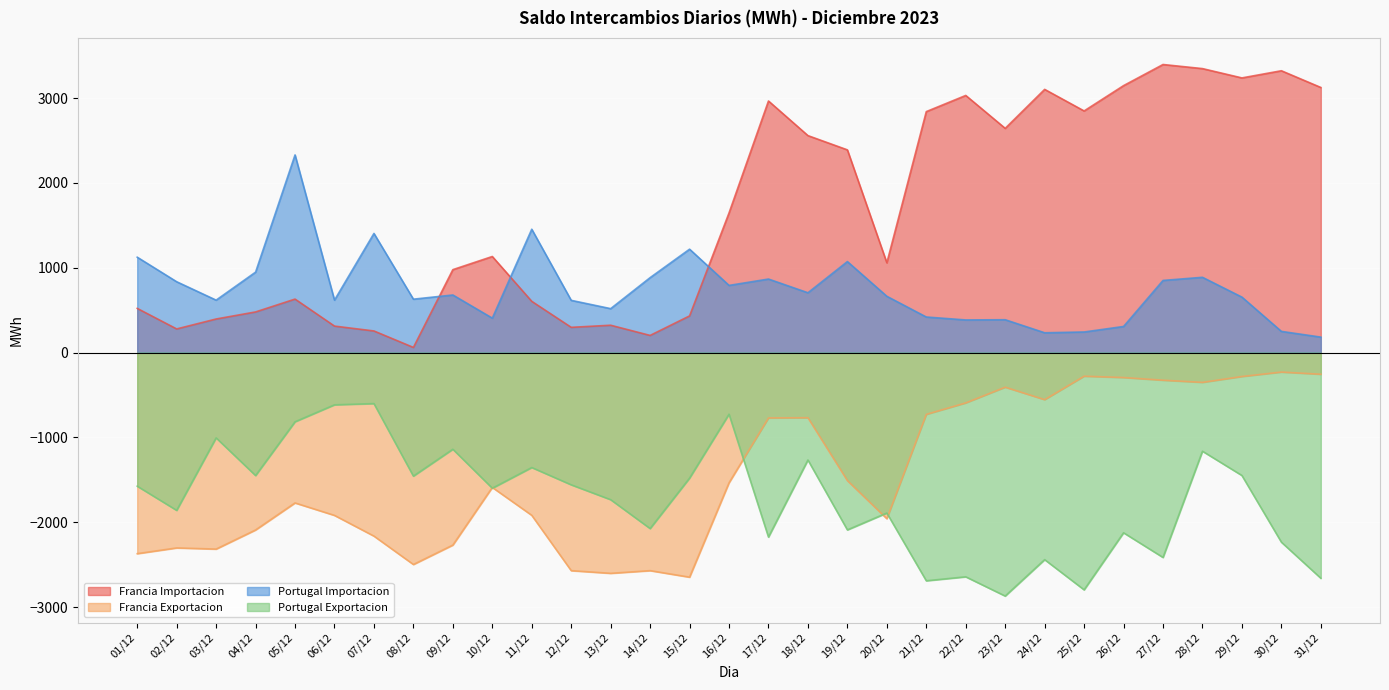

What is the value of the Portugal Importacion point at the 8th from the left?

629.7